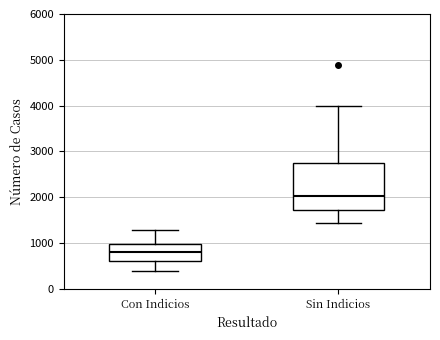

Where does the lower whisker of the box for Sin Indicios end on the y-axis? The values are not printed on the chart, so give them approximately, as read against the axis.

1400